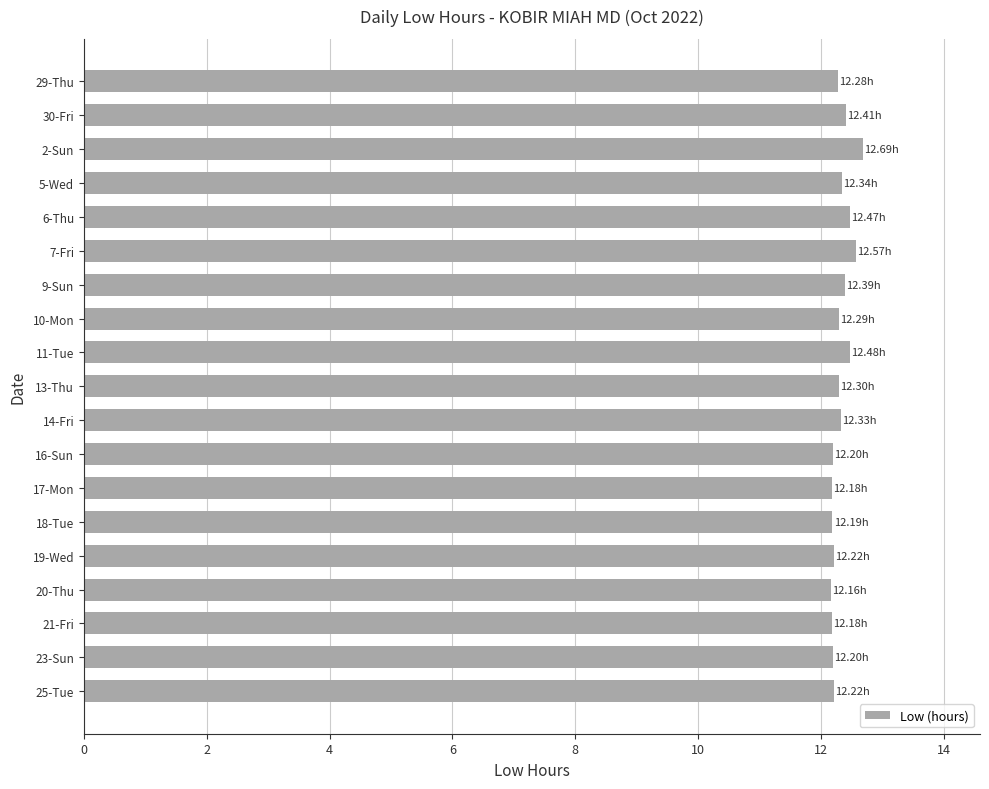

What is the sum of all values?

234.1